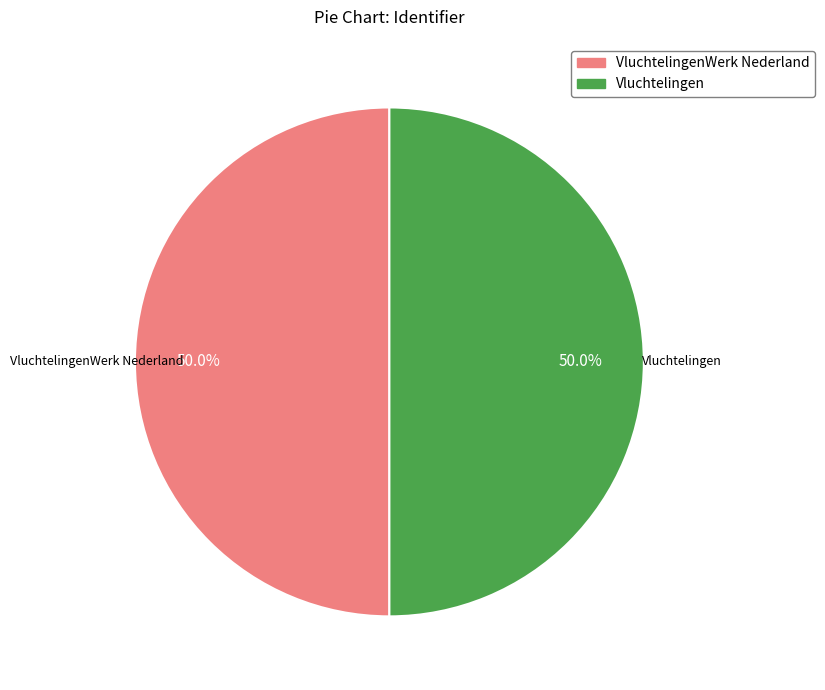

How many slices are in this pie chart?

2